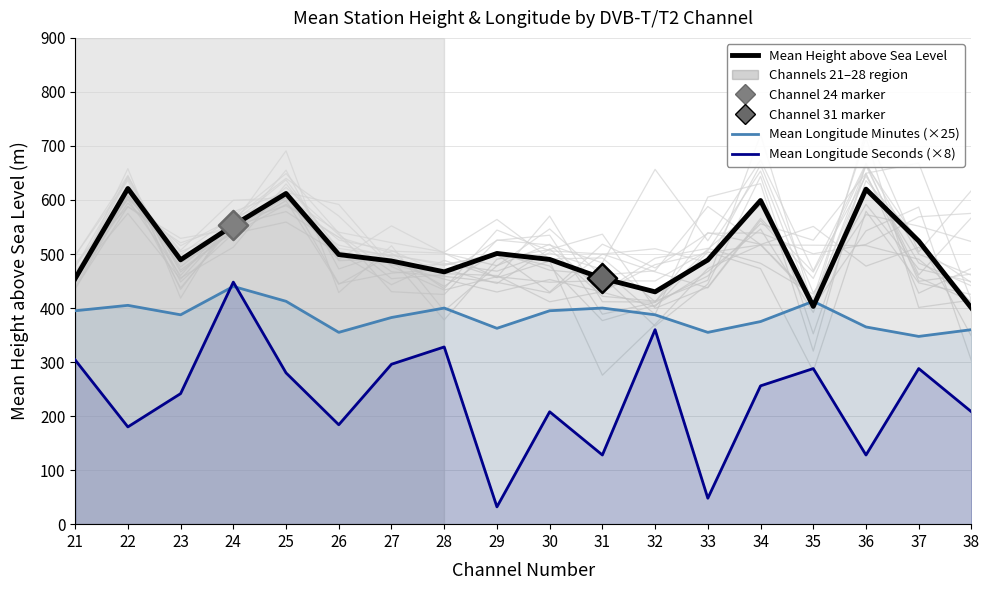

Which series contains the highest Y value?

Mean Height above Sea Level